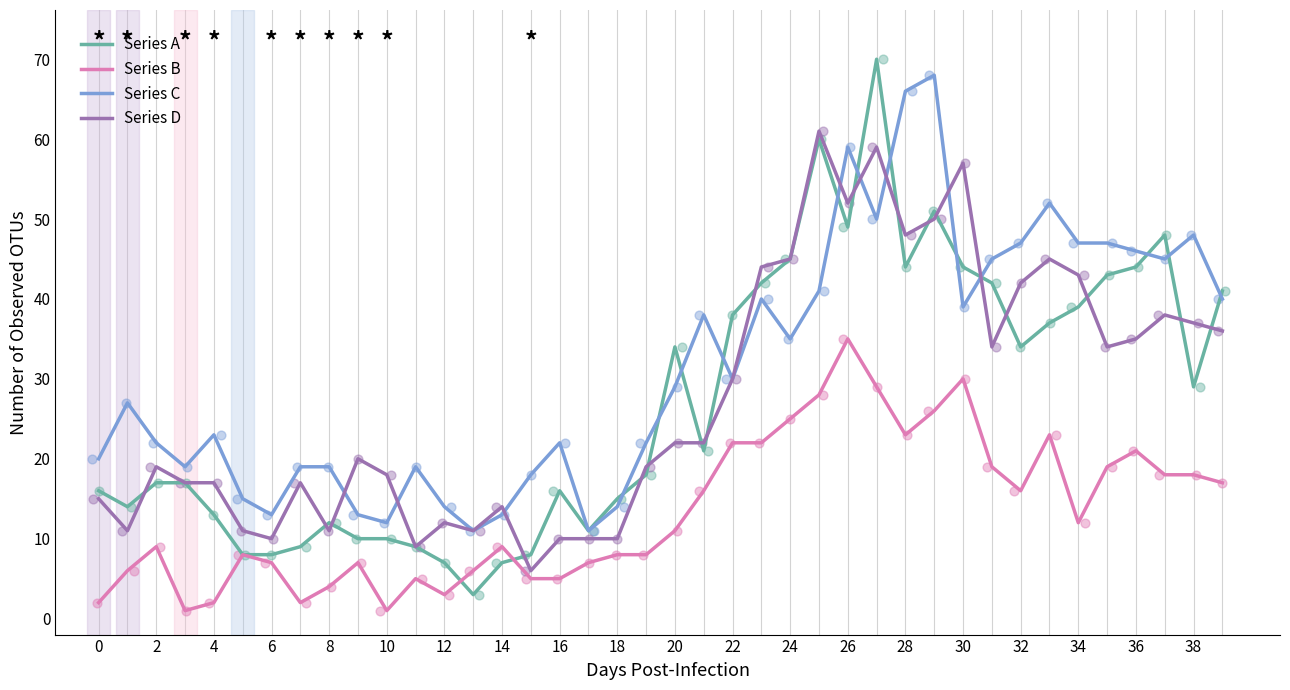

Which series contains the highest Y value?

Series A